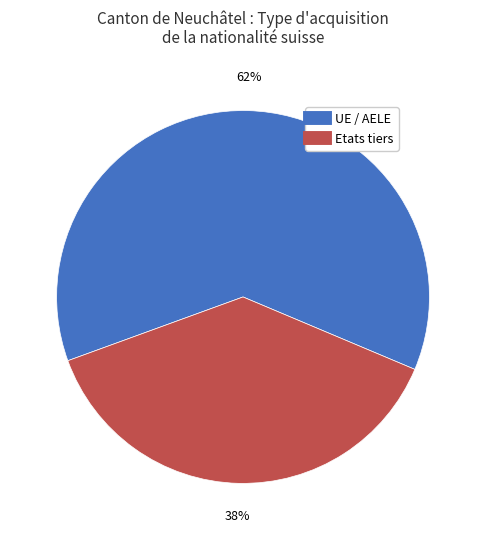

To the nearest percent, what is the combined percentage of Etats tiers and UE / AELE?

100%